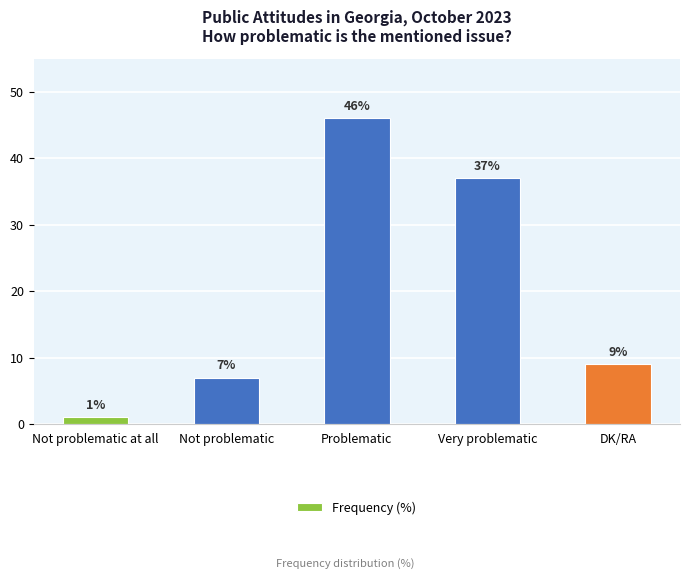

What is the difference between the values at Not problematic and DK/RA?

2